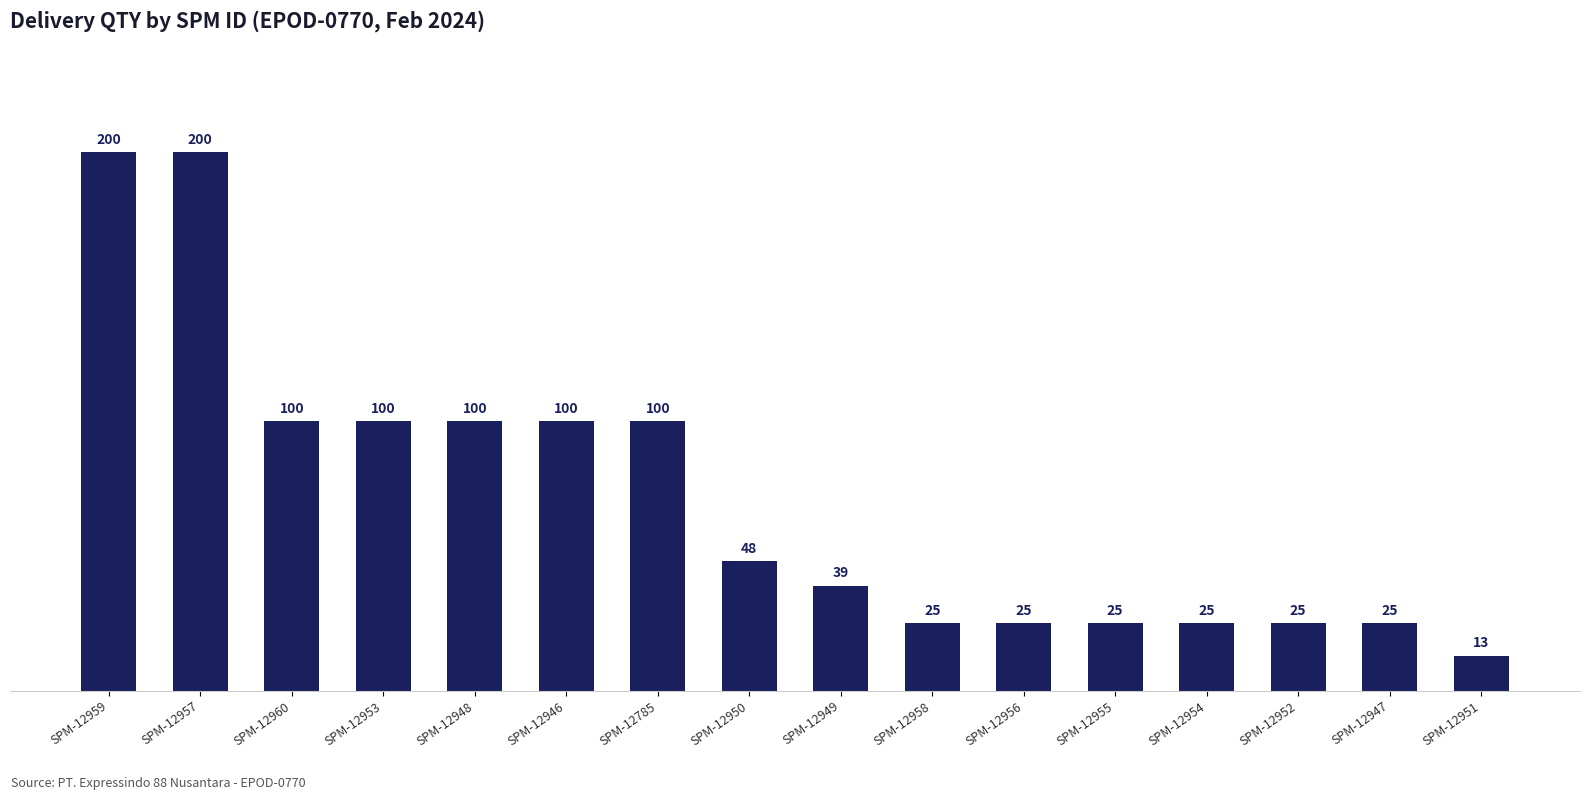

Approximately how many times larger is the value at SPM-12948 compared to SPM-12960?

1.0